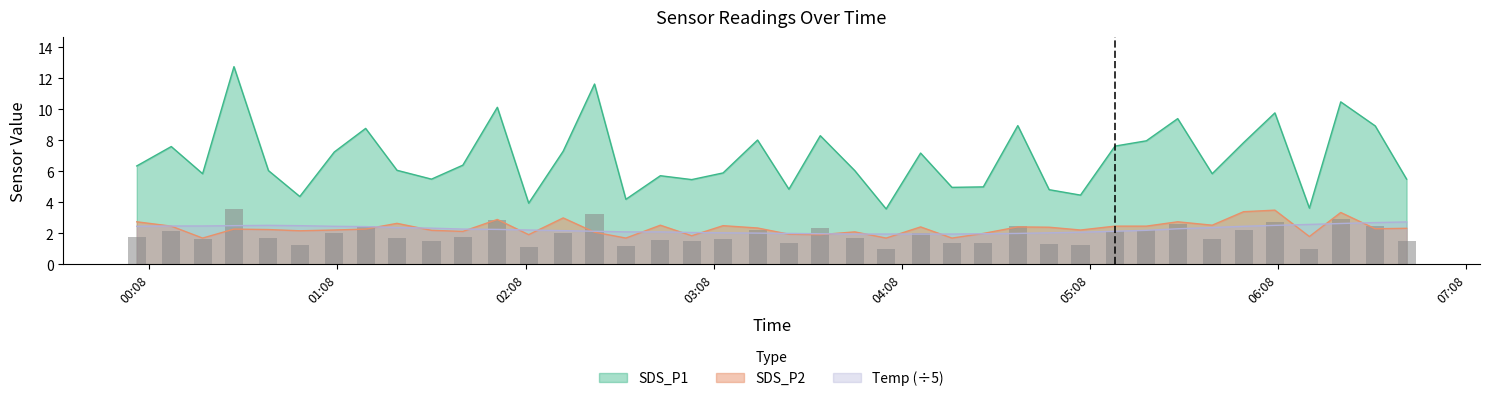

Reading right to left, what are all the values shown in this chart?

SDS_P1: 5.5	8.9	10.5	3.6	9.8	7.8	5.8	9.4	8.0	7.6	4.5	4.8	8.9	5.0	5.0	7.2	3.6	6.0	8.3	4.8	8.0	5.9	5.5	5.7	4.2	11.6	7.3	4.0	10.1	6.4	5.5	6.1	8.8	7.2	4.4	6.0	12.8	5.8	7.6	6.3
SDS_P2: 2.3	2.3	3.4	1.8	3.5	3.4	2.5	2.8	2.5	2.5	2.2	2.4	2.4	2.0	1.7	2.4	1.7	2.1	1.9	1.9	2.4	2.5	1.9	2.5	1.7	2.1	3.0	1.9	2.9	2.1	2.2	2.6	2.3	2.2	2.2	2.2	2.3	1.7	2.5	2.8
Temp: 2.7	2.7	2.6	2.6	2.5	2.5	2.4	2.3	2.2	2.1	2.1	2.0	2.0	2.0	2.0	2.0	2.0	2.0	2.0	2.0	2.0	2.0	2.1	2.1	2.1	2.1	2.2	2.2	2.3	2.3	2.3	2.4	2.4	2.5	2.5	2.5	2.5	2.5	2.5	2.5